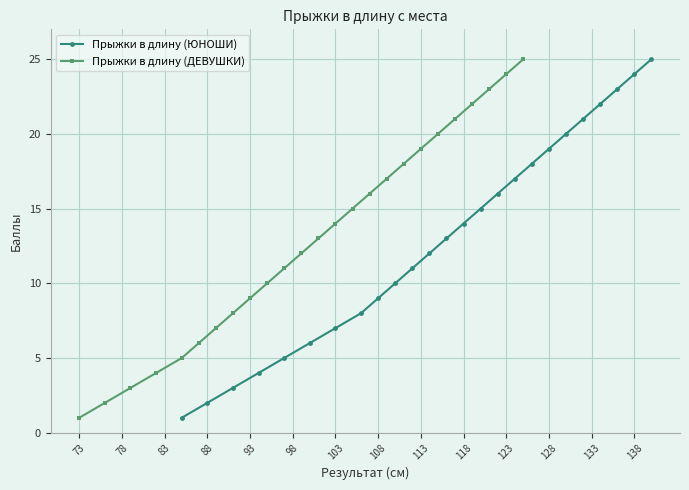

Which series has the largest total across all categories?

Прыжки в длину (ЮНОШИ)